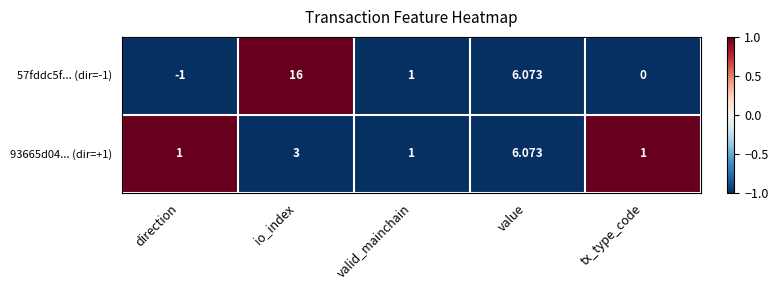

Which series has the largest total across all categories?

57fddc5f... (dir=-1)